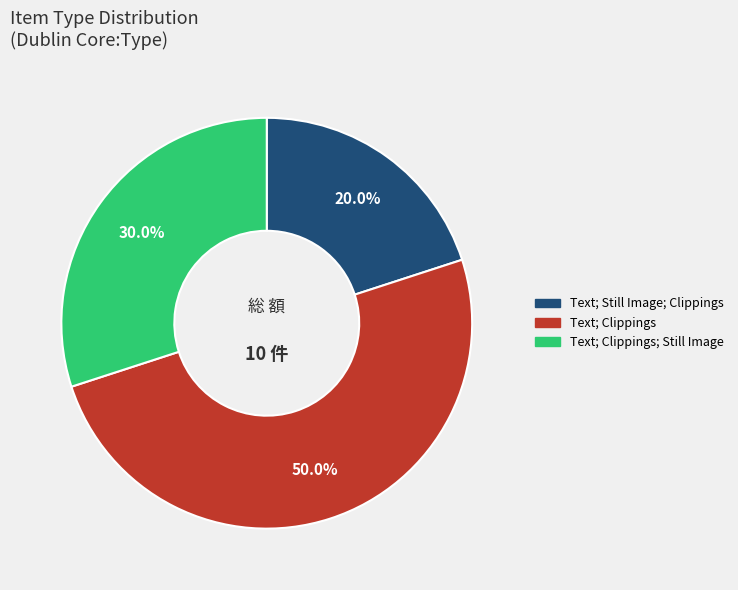

What percentage is NOT represented by Text; Clippings?

50.0%